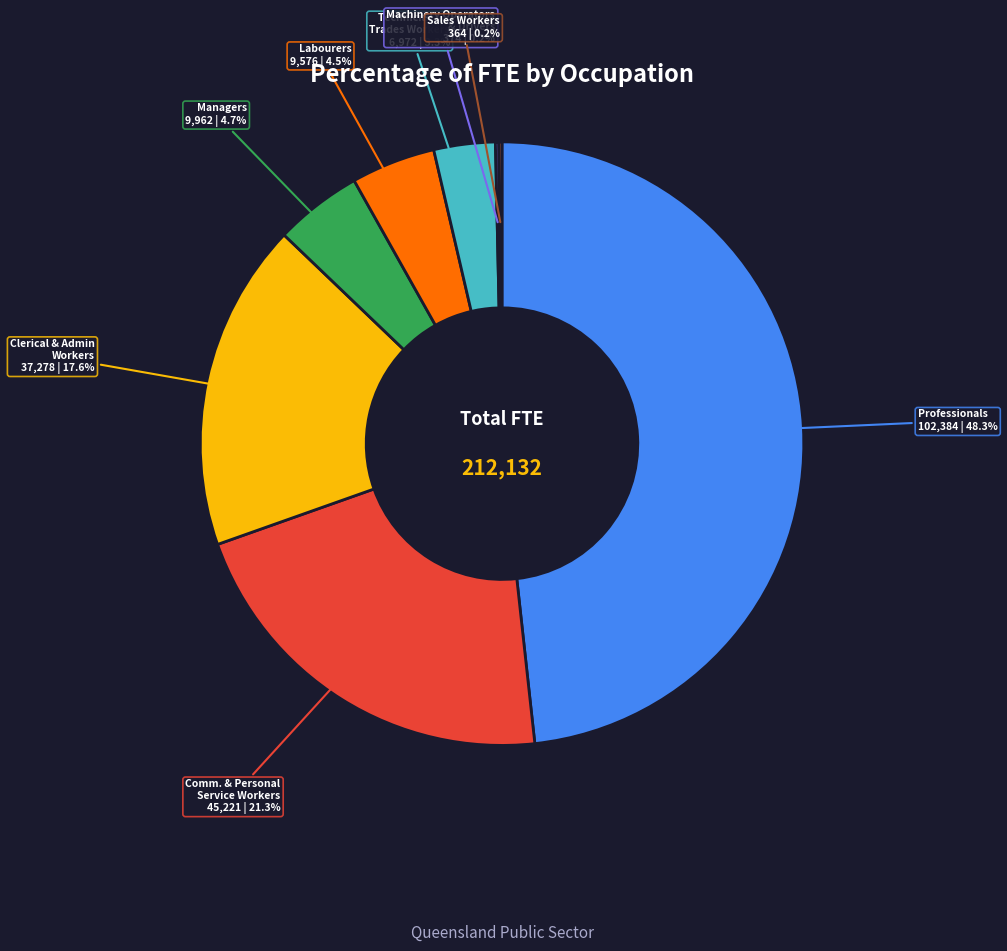

Is there any slice that represents more than half of the pie?

No